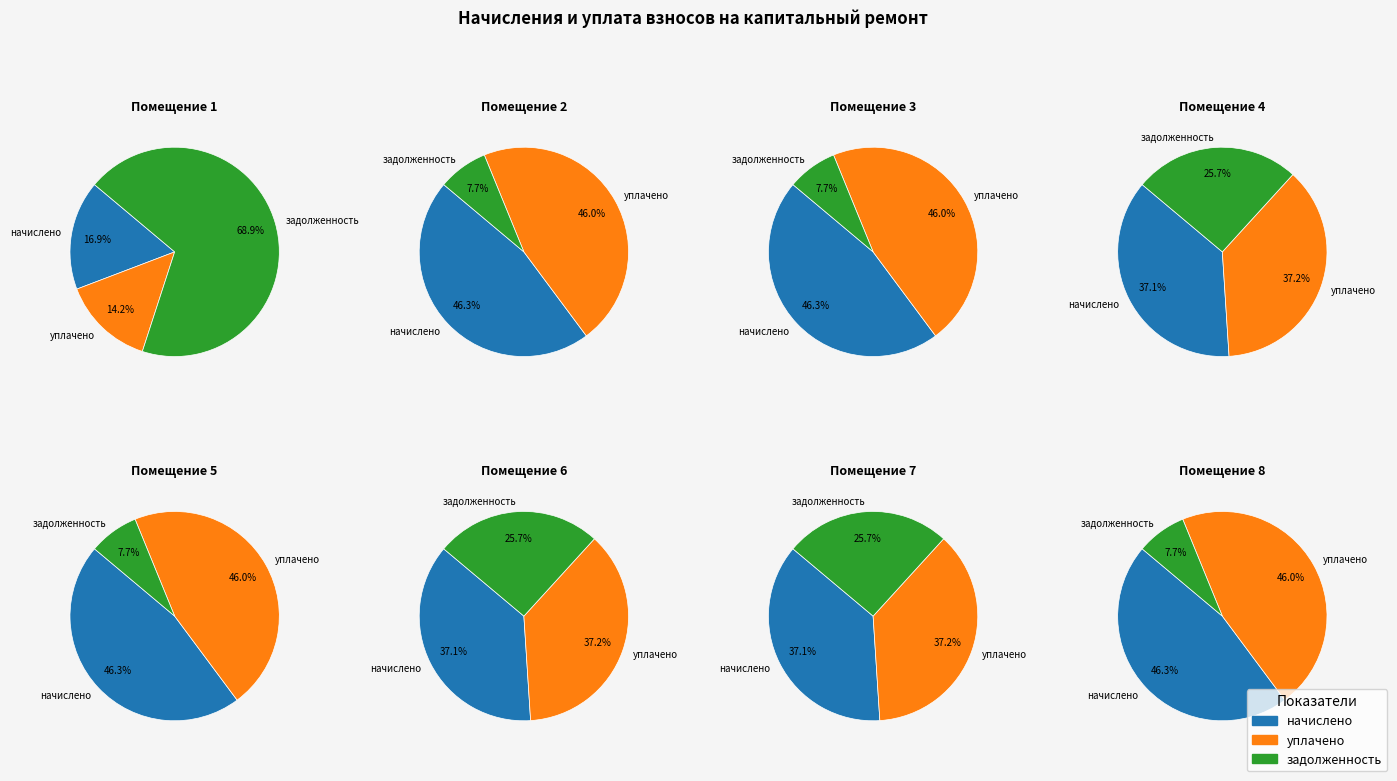

The 4 slice represents 8% of the pie. True or false?

True